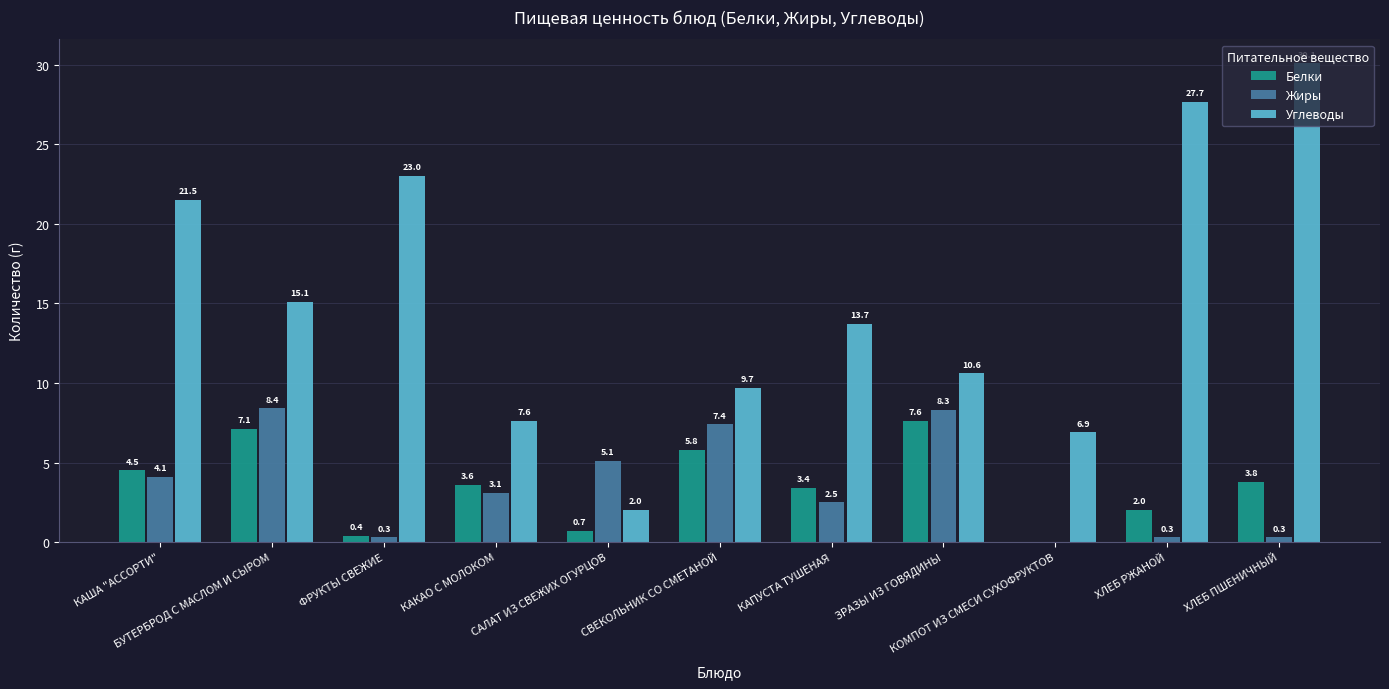

What is the approximate value of Жиры at САЛАТ ИЗ СВЕЖИХ ОГУРЦОВ?

5.1